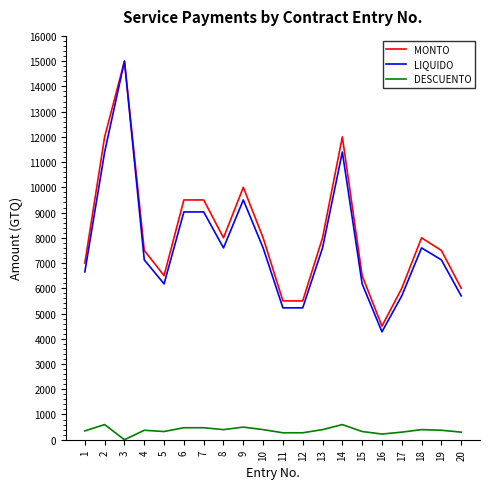

At which label does DESCUENTO reach its minimum?

3